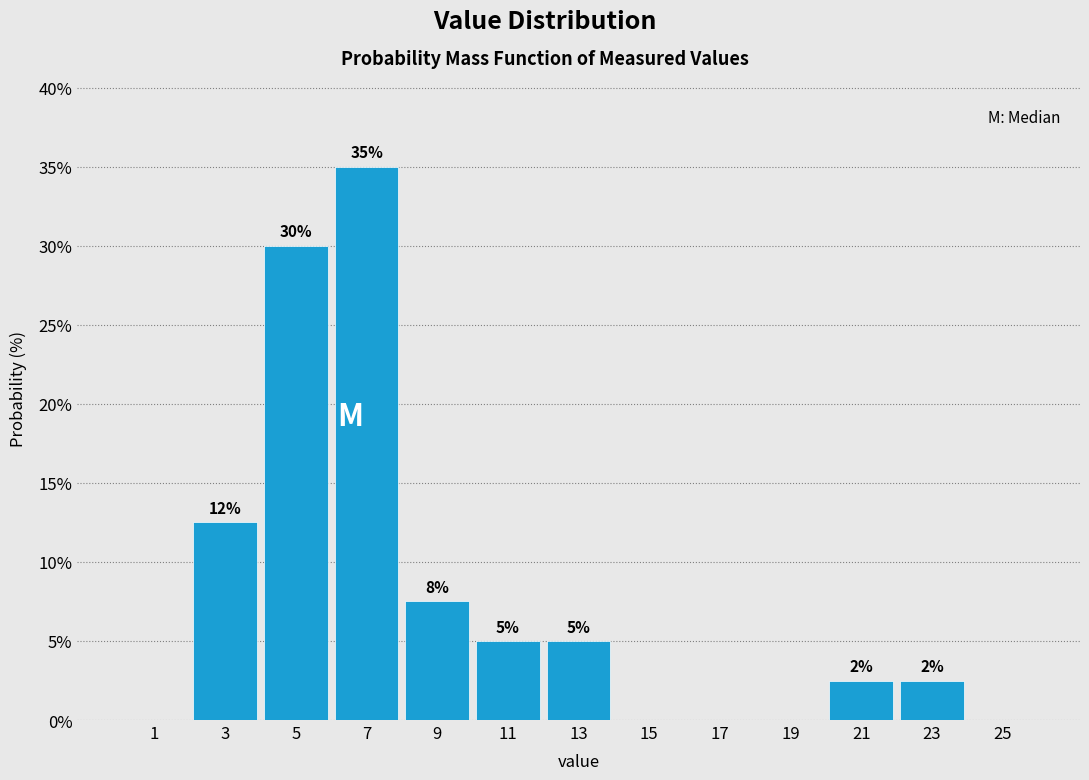

Over which range of the x-axis is the bar tallest?

6 to 8